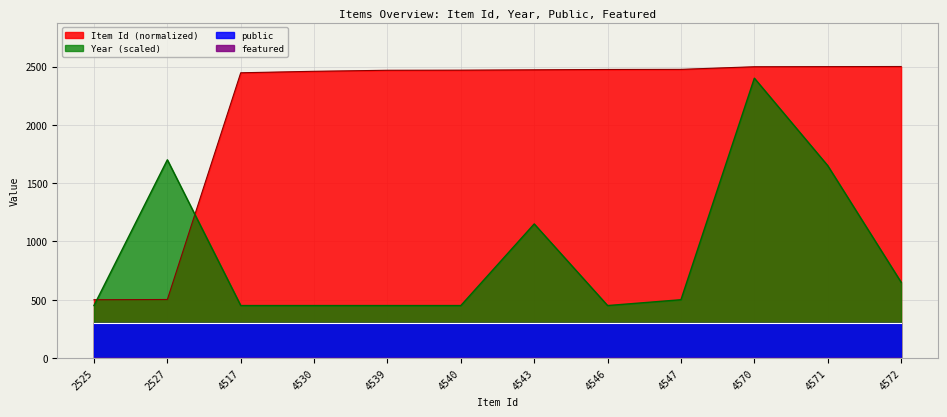

True or false: Item Id has a value of 2468.7 at 4540.

True